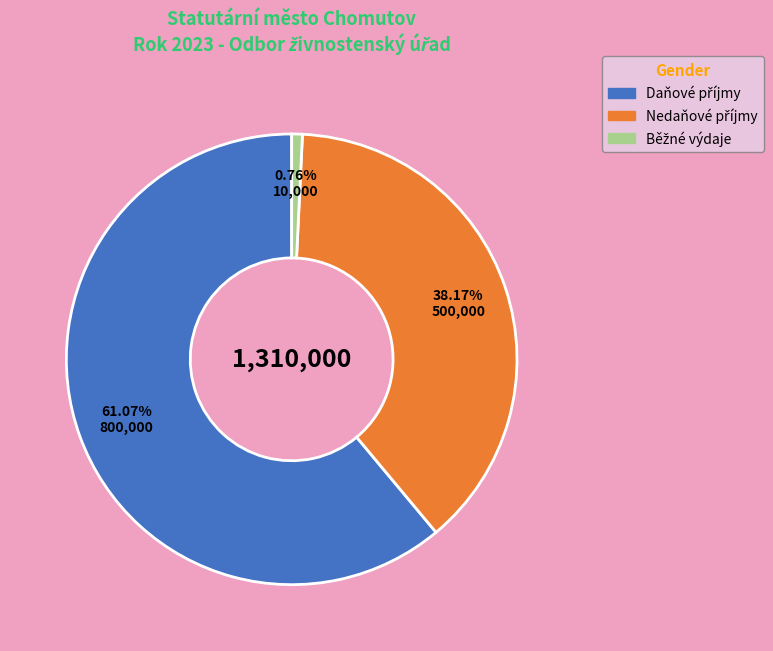

Do Daňové příjmy and Nedaňové příjmy together represent more than half of the pie?

Yes